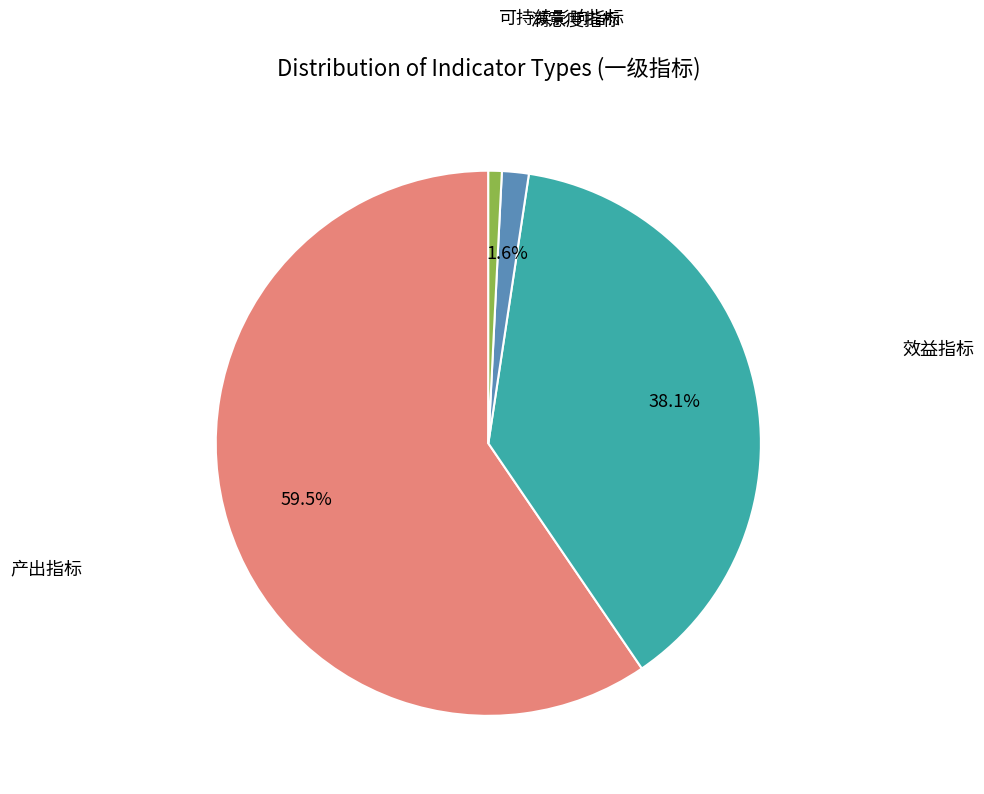

To the nearest percent, what is the difference between the largest and smallest slice percentages?

59%